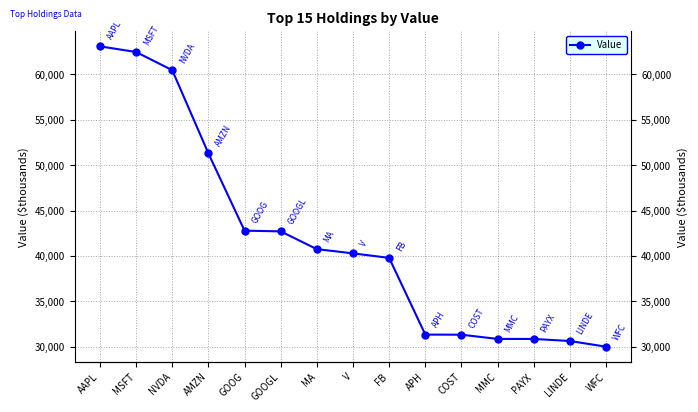

The chart shows a value of 14576 at WFC. True or false?

False